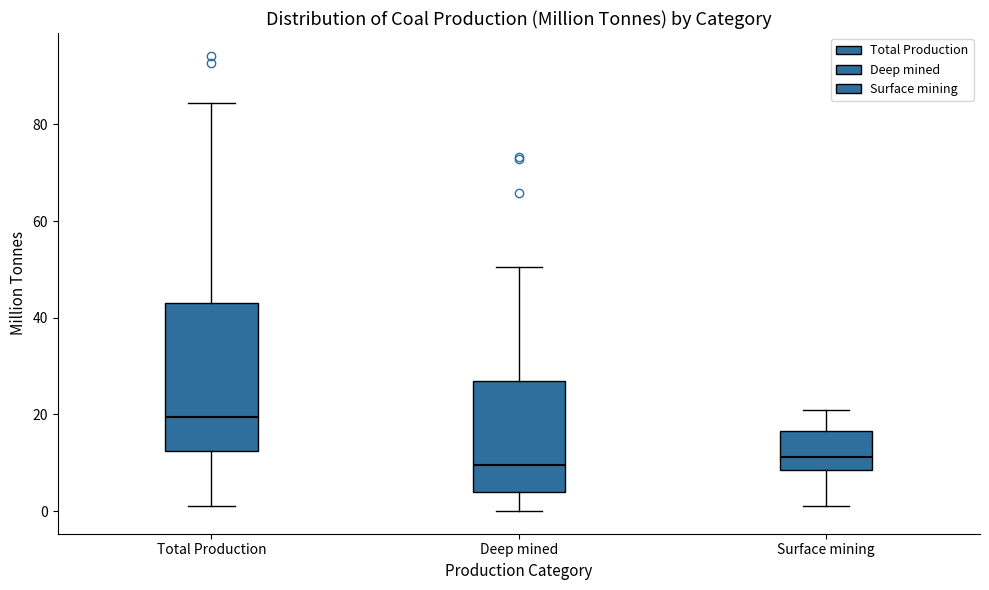

Which box has the highest median line?

Total Production